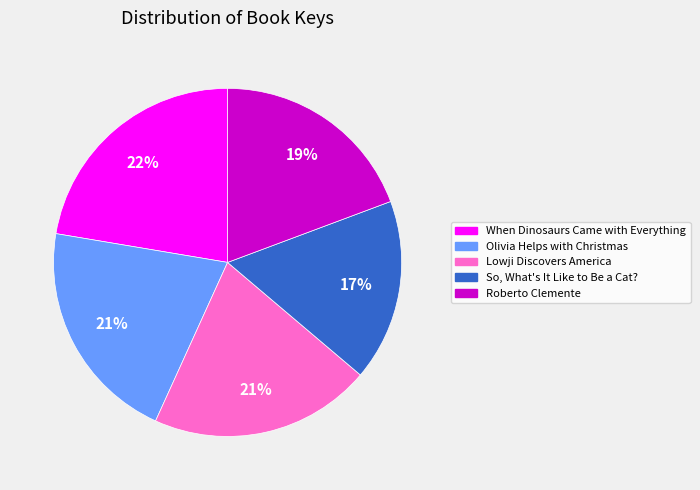

Which slice is the smallest?

So, What's It Like to Be a Cat?